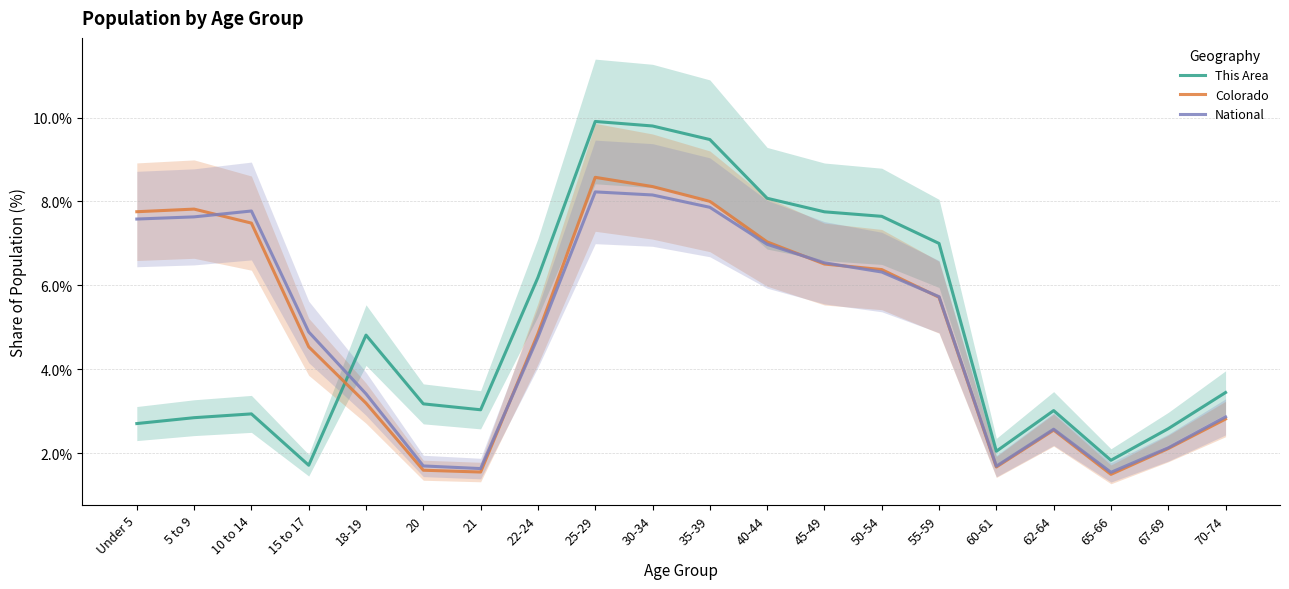

What is the maximum value shown in the chart?

9.9